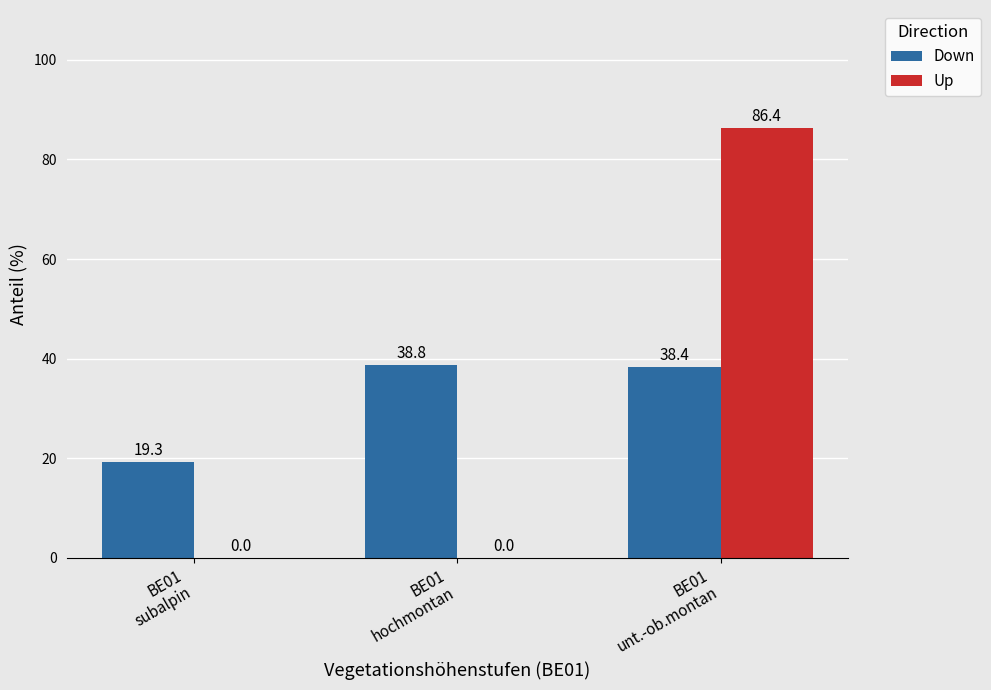

What is the sum of all Down values?

96.5